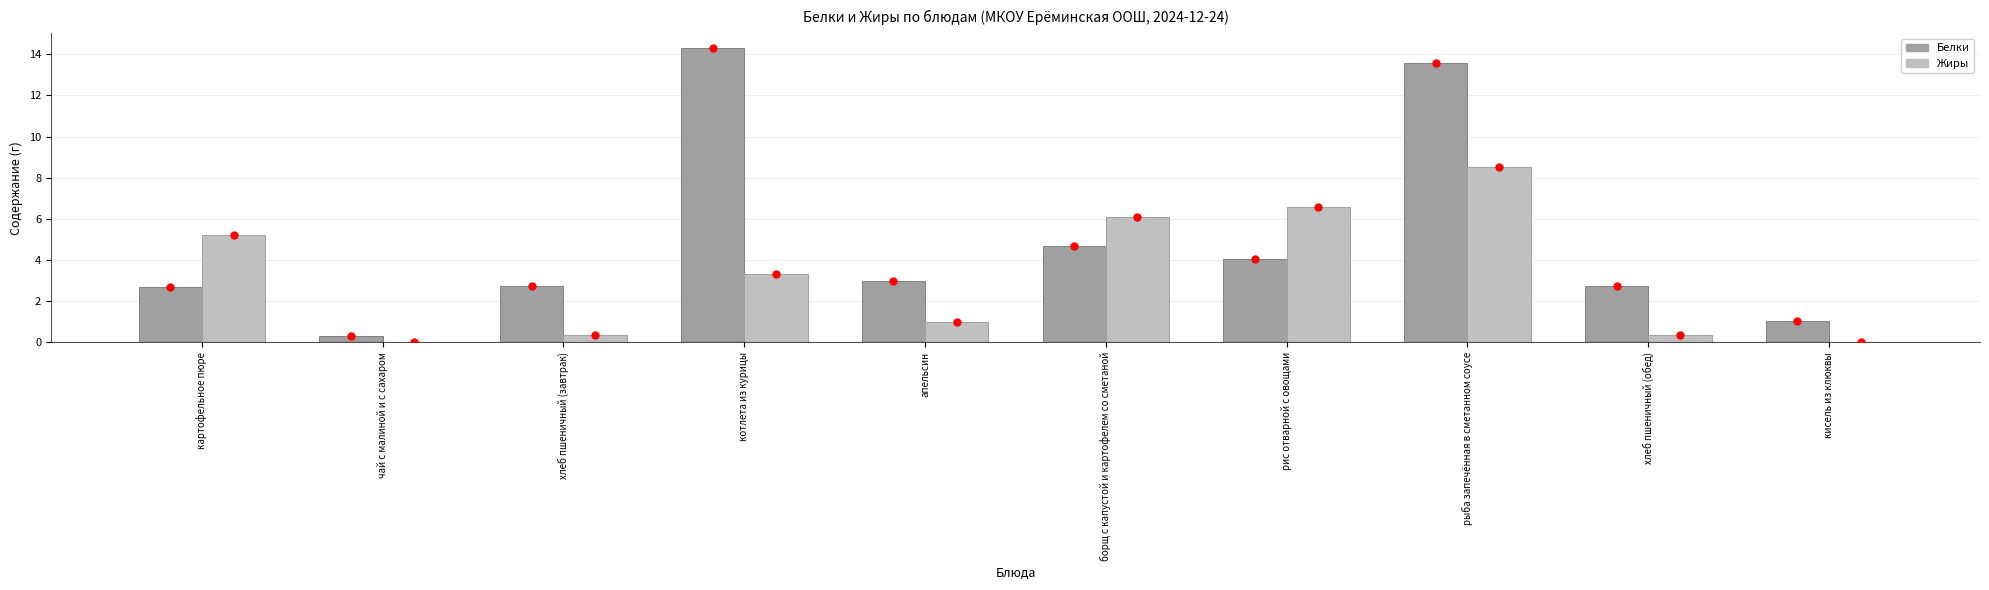

What are all the series names shown in the legend?

Белки, Жиры